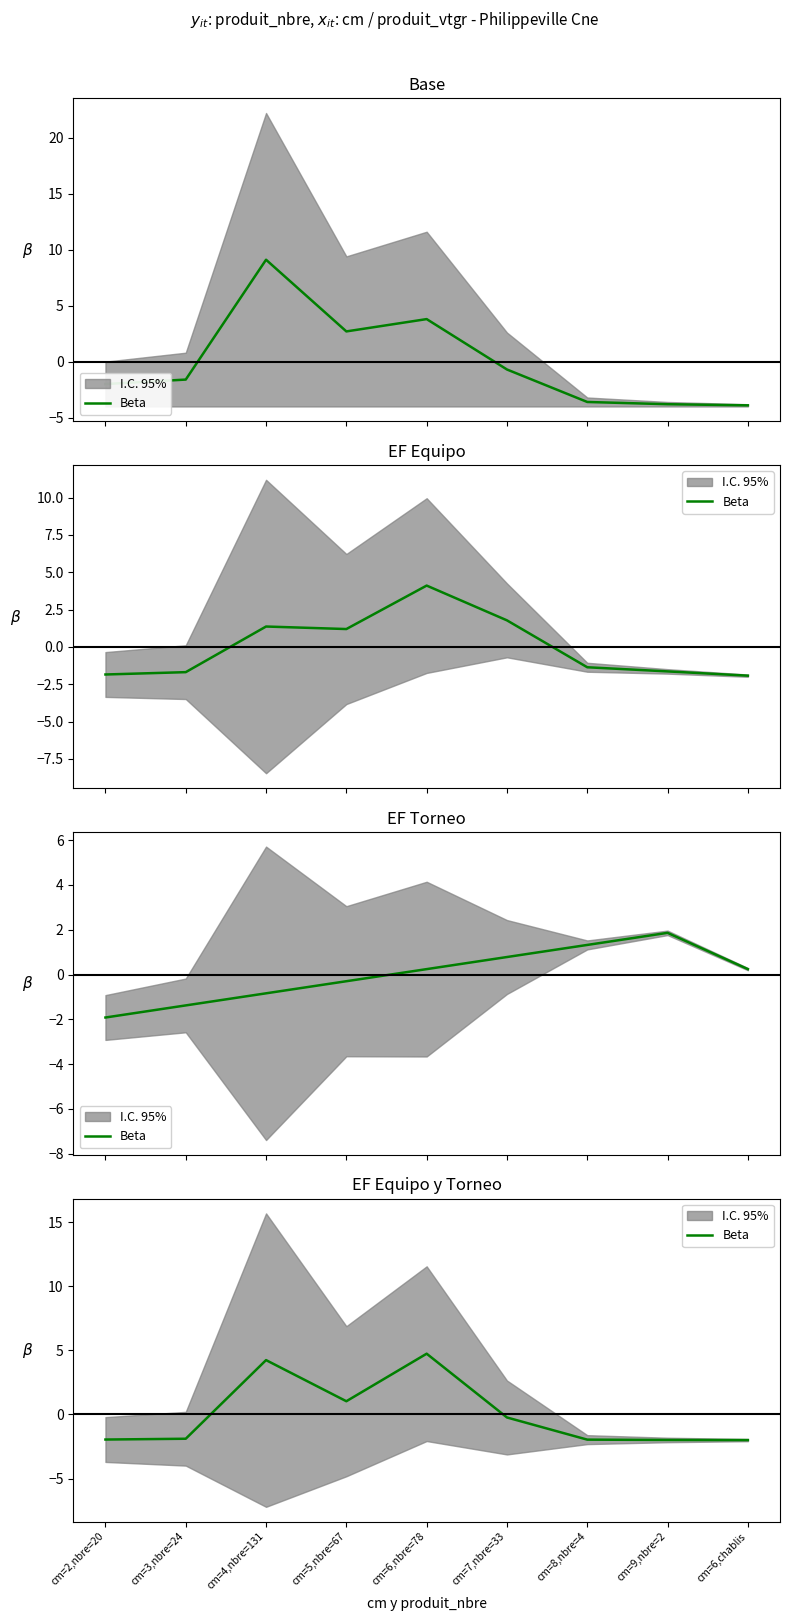

What is the difference between the maximum and second lowest values?

6.7